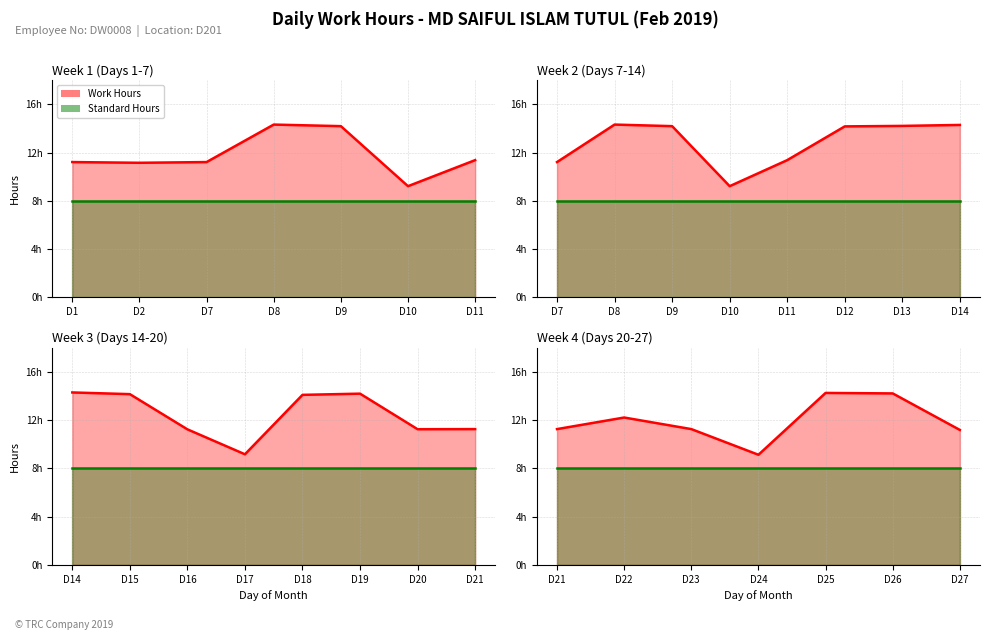

Reading left to right, what are all the values shown in this chart?

Work Hours: 1=11.2	2=11.2	7=11.2	8=14.3	9=14.2	10=9.2	11=11.4	12=14.2	13=14.2	14=14.3	15=14.2	16=11.2	17=9.2	18=14.1	19=14.2	20=11.2	21=11.3	22=12.2	23=11.3	24=9.1	25=14.3	26=14.2	27=11.2
Standard Hours: 1=8.0	2=8.0	7=8.0	8=8.0	9=8.0	10=8.0	11=8.0	12=8.0	13=8.0	14=8.0	15=8.0	16=8.0	17=8.0	18=8.0	19=8.0	20=8.0	21=8.0	22=8.0	23=8.0	24=8.0	25=8.0	26=8.0	27=8.0